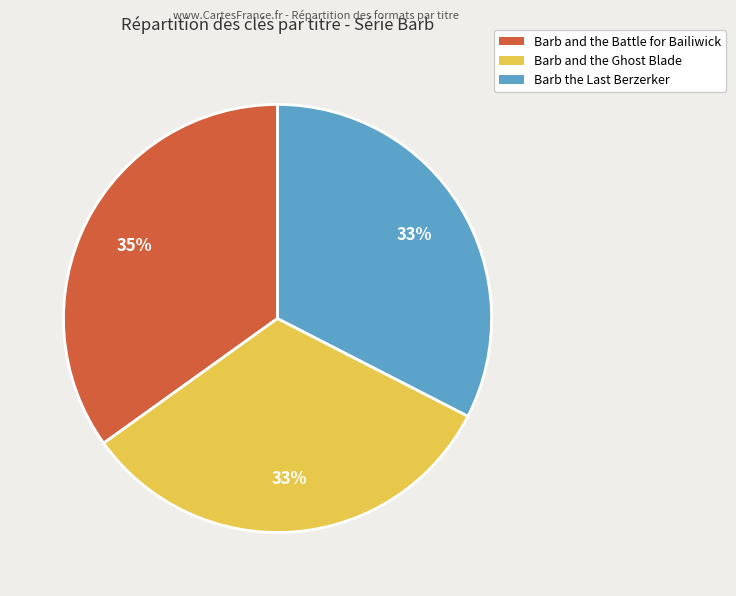

What percentage is the Barb and the Battle for Bailiwick slice, to the nearest percent?

35%